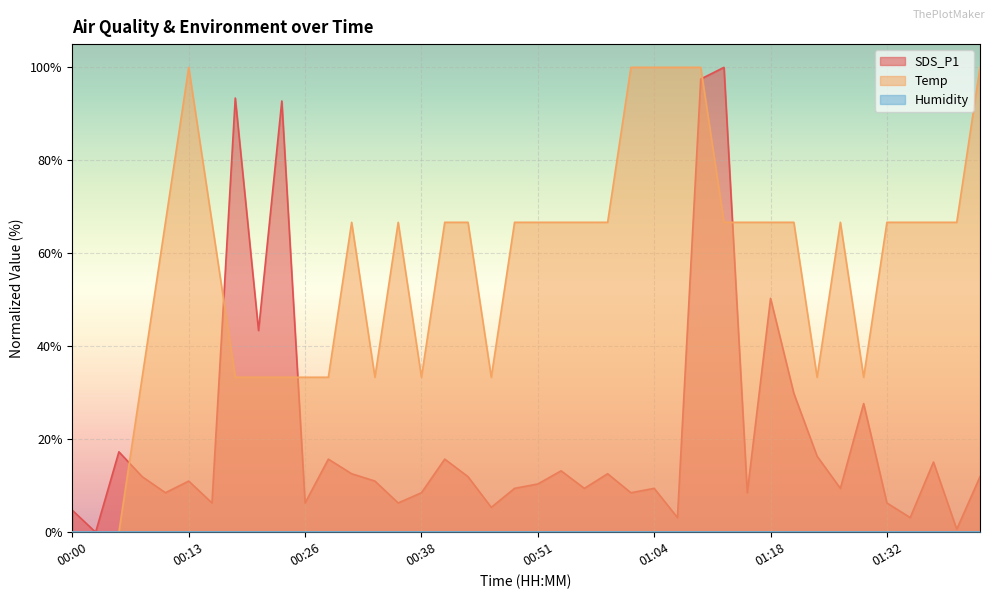

What is the difference between the maximum and minimum values in the Temp series?

100.0